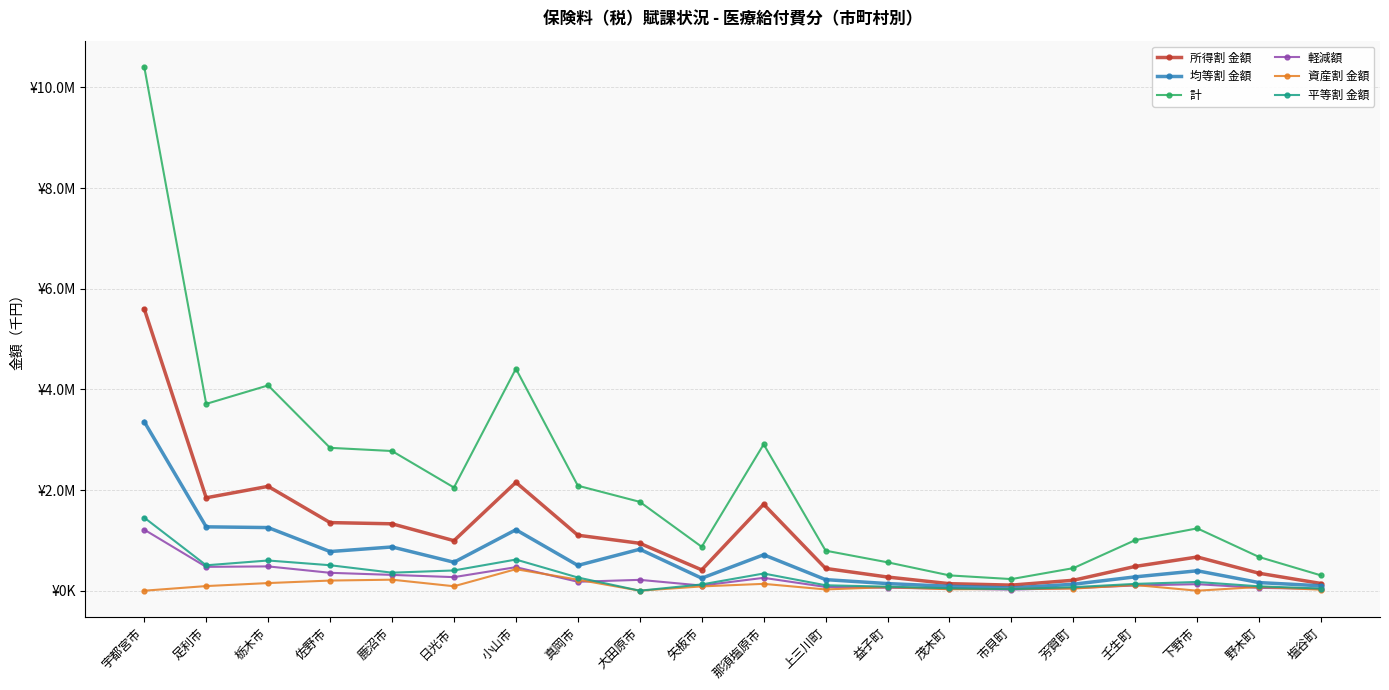

What are all the series names shown in the legend?

所得割 金額, 均等割 金額, 計, 軽減額, 資産割 金額, 平等割 金額